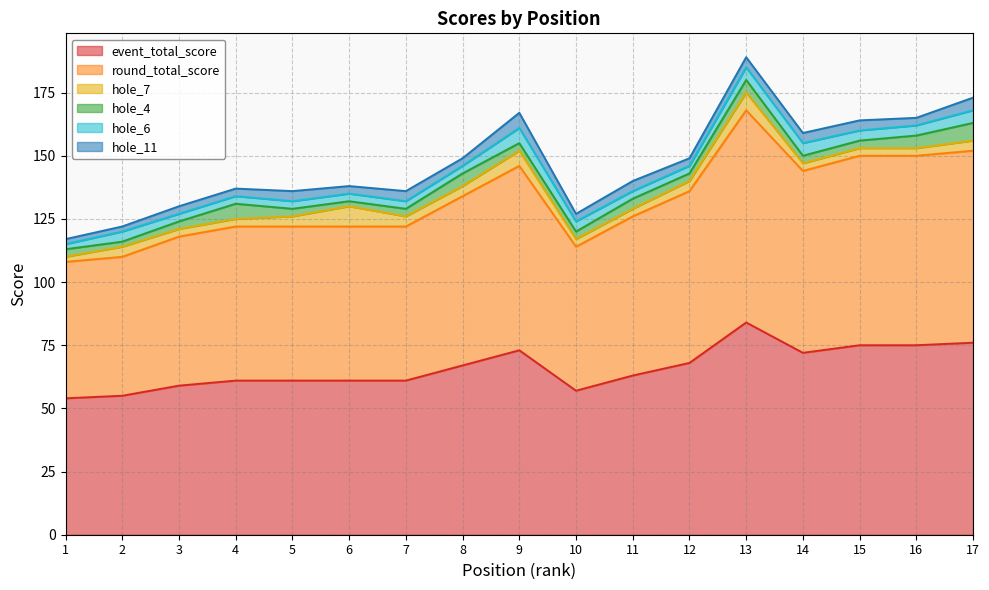

How many categories are shown in the chart?

17